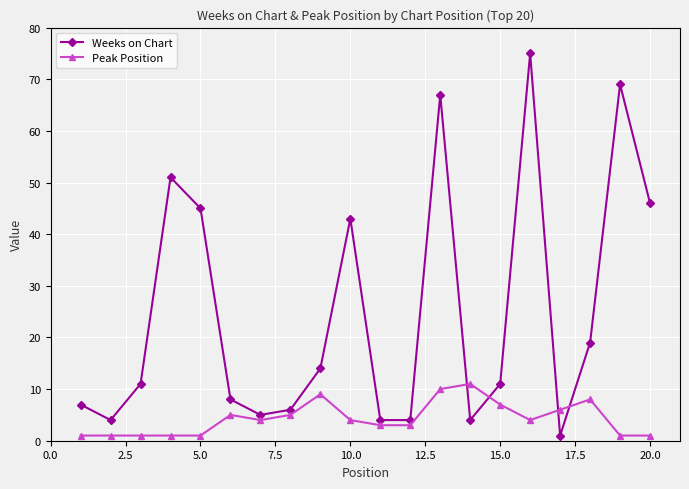

List the series in order of their overall mean, lowest first.

Peak Position, Weeks on Chart